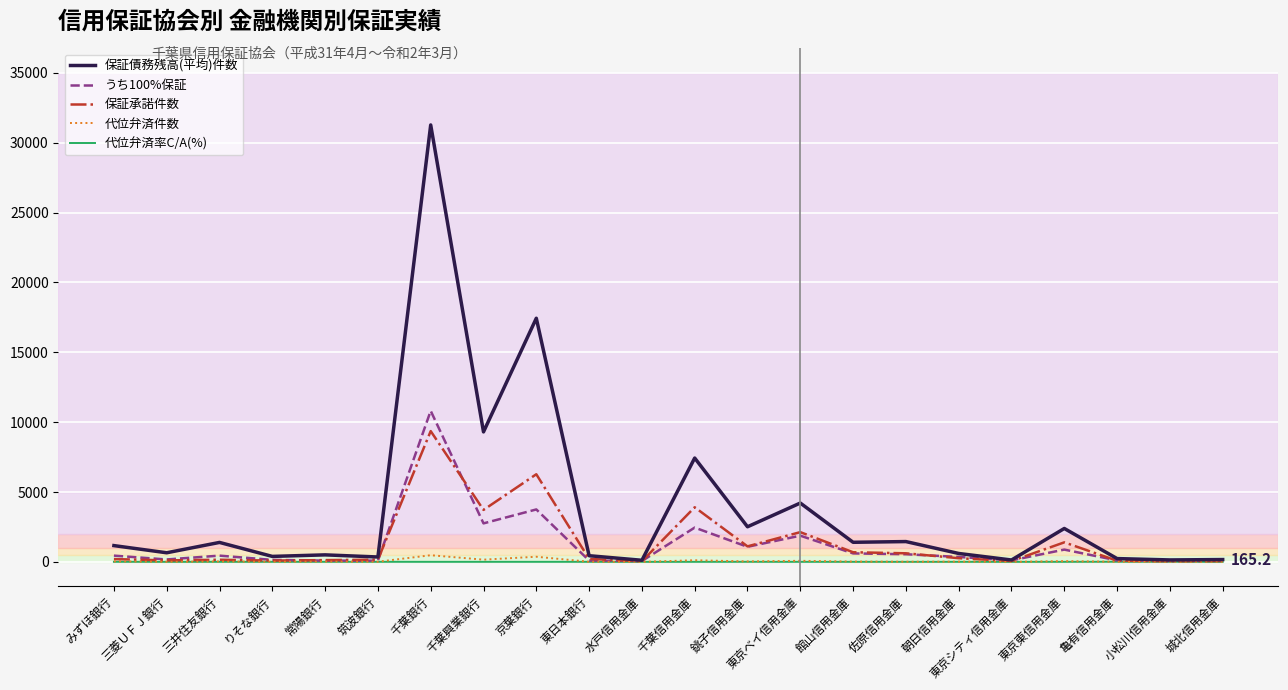

What is the highest value of the うち100%保証 series?

10809.7